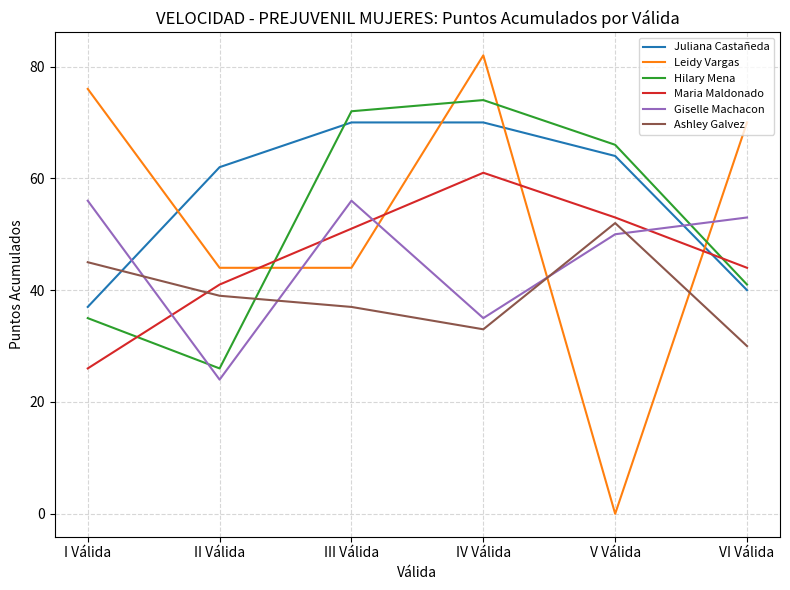

Rank the series by their maximum value, from lowest to highest.

Ashley Galvez, Giselle Machacon, Maria Maldonado, Juliana Castañeda, Hilary Mena, Leidy Vargas